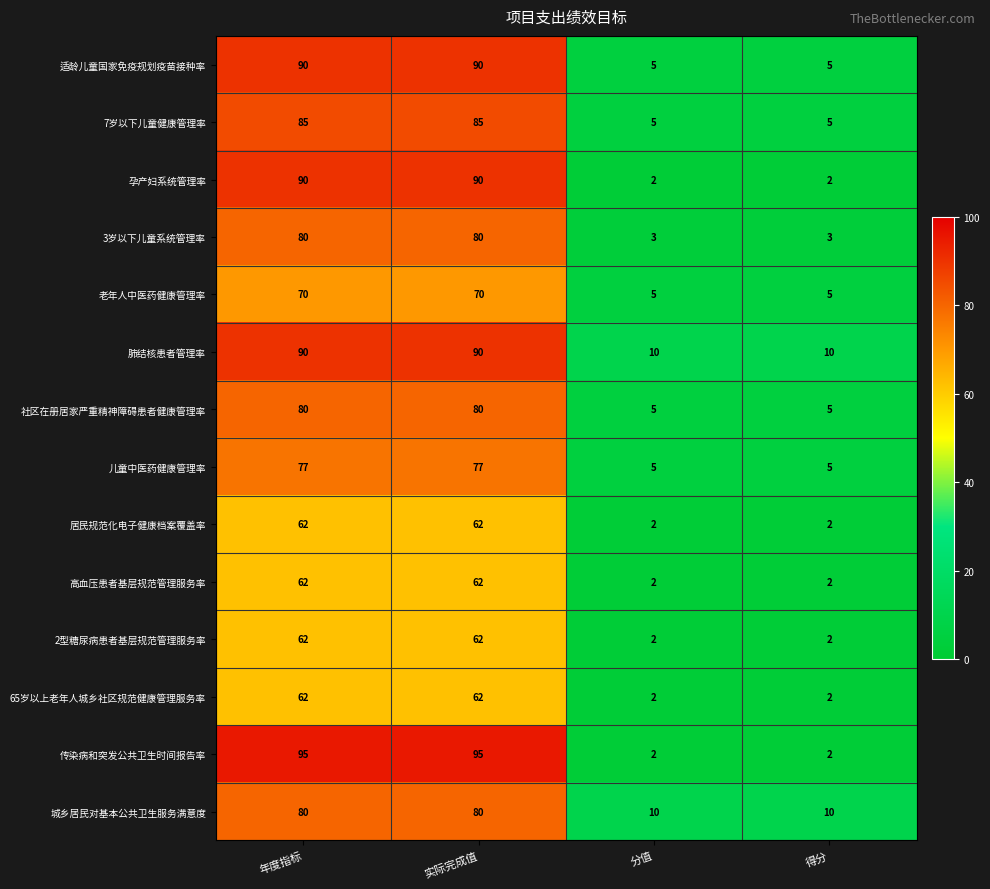

The value of 社区在册居家严重精神障碍患者健康管理率 at 得分 is 2. True or false?

False